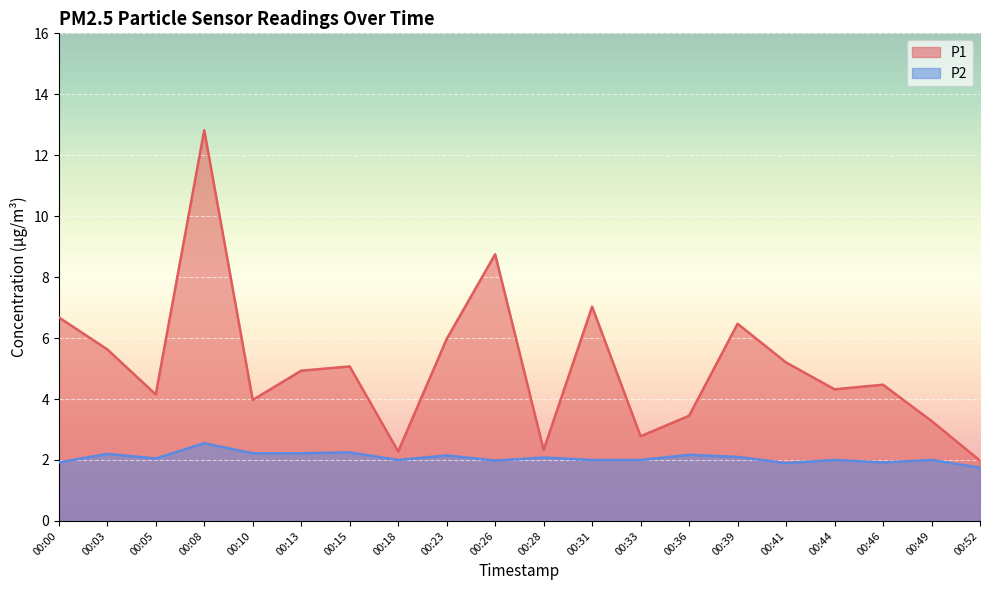

What is the total value across all series at 00:52?

3.7